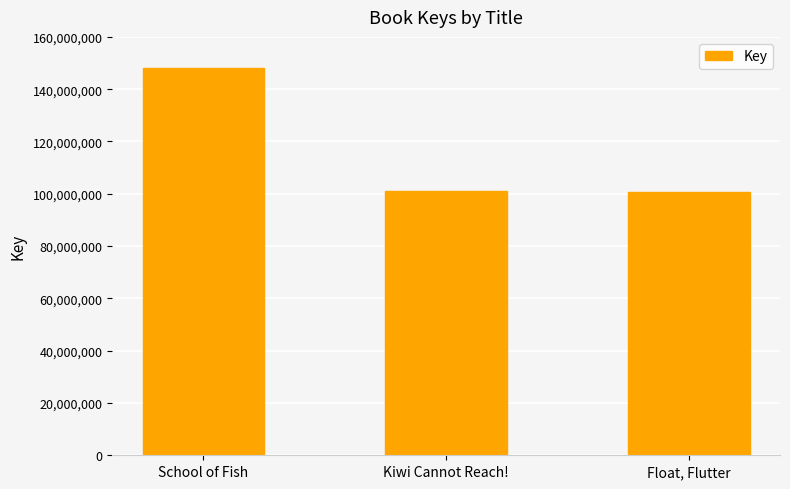

True or false: the data shows 100714270 at Float, Flutter.

True